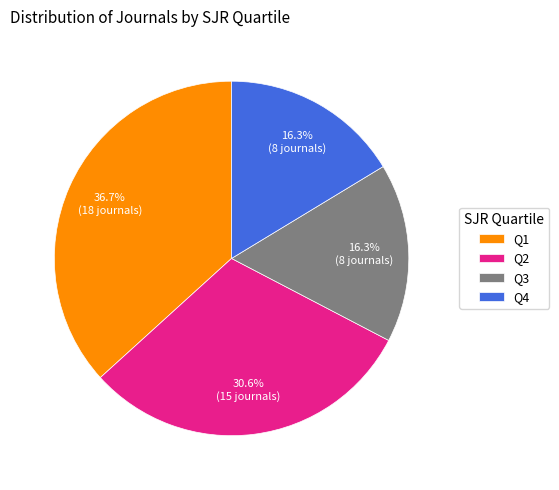

To the nearest percent, what is the difference between the Q4 and Q1 slice percentages?

20%